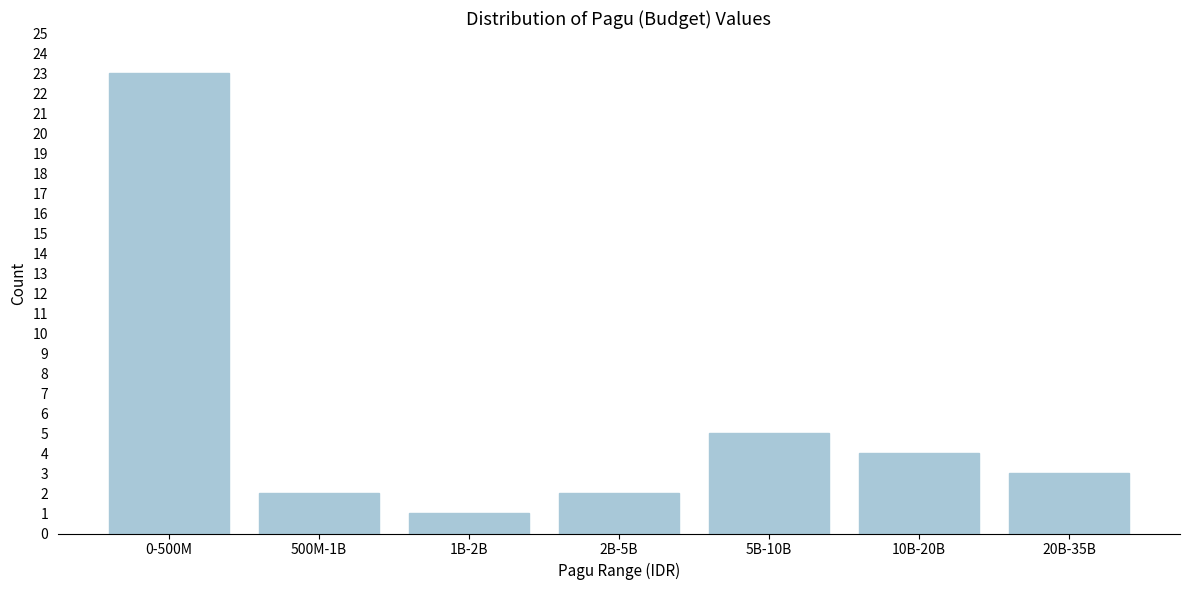

Reading left to right, list all the values displayed in this chart.

0-500M=23	500M-1B=2	1B-2B=1	2B-5B=2	5B-10B=5	10B-20B=4	20B-35B=3